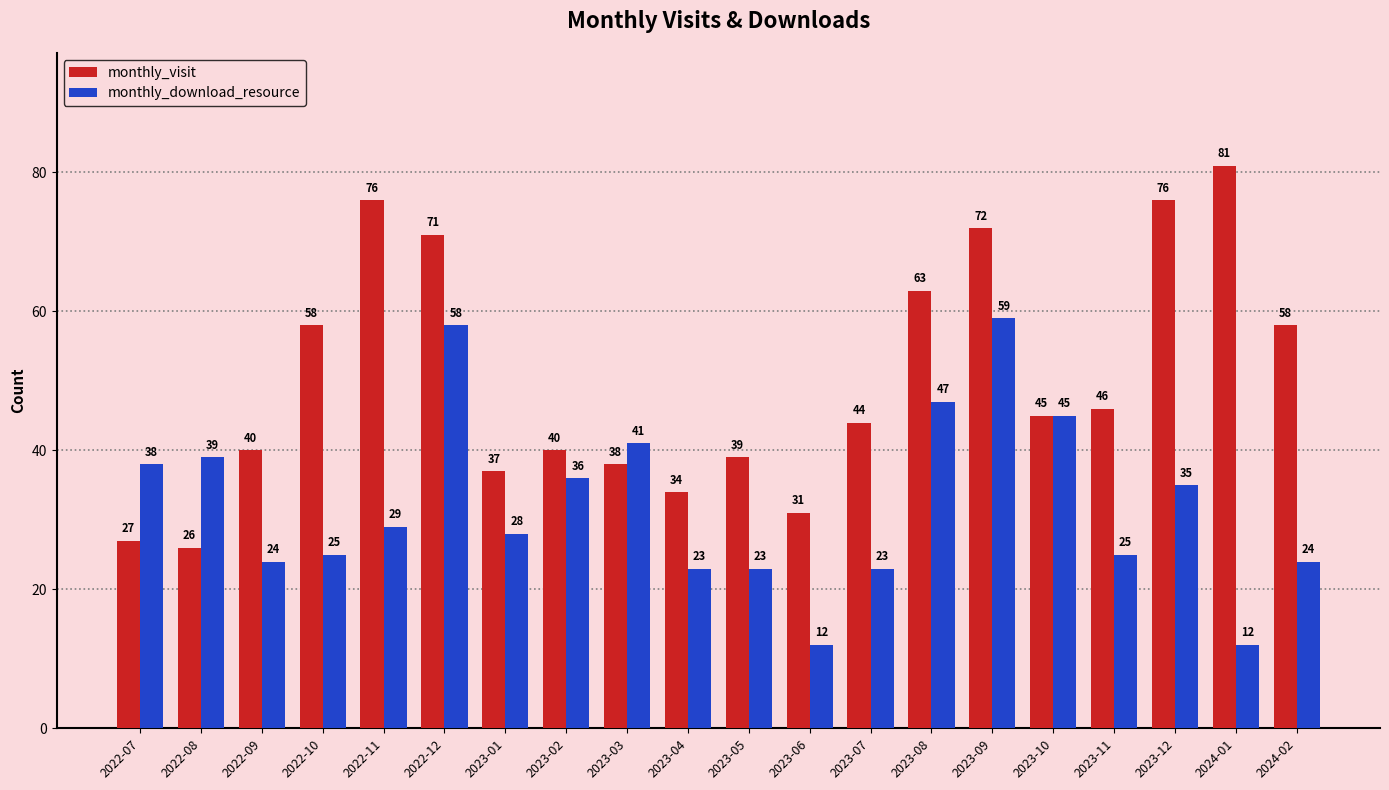

Reading left to right, list all the values displayed in this chart.

monthly_visit: 2022-07=27	2022-08=26	2022-09=40	2022-10=58	2022-11=76	2022-12=71	2023-01=37	2023-02=40	2023-03=38	2023-04=34	2023-05=39	2023-06=31	2023-07=44	2023-08=63	2023-09=72	2023-10=45	2023-11=46	2023-12=76	2024-01=81	2024-02=58
monthly_download_resource: 2022-07=38	2022-08=39	2022-09=24	2022-10=25	2022-11=29	2022-12=58	2023-01=28	2023-02=36	2023-03=41	2023-04=23	2023-05=23	2023-06=12	2023-07=23	2023-08=47	2023-09=59	2023-10=45	2023-11=25	2023-12=35	2024-01=12	2024-02=24